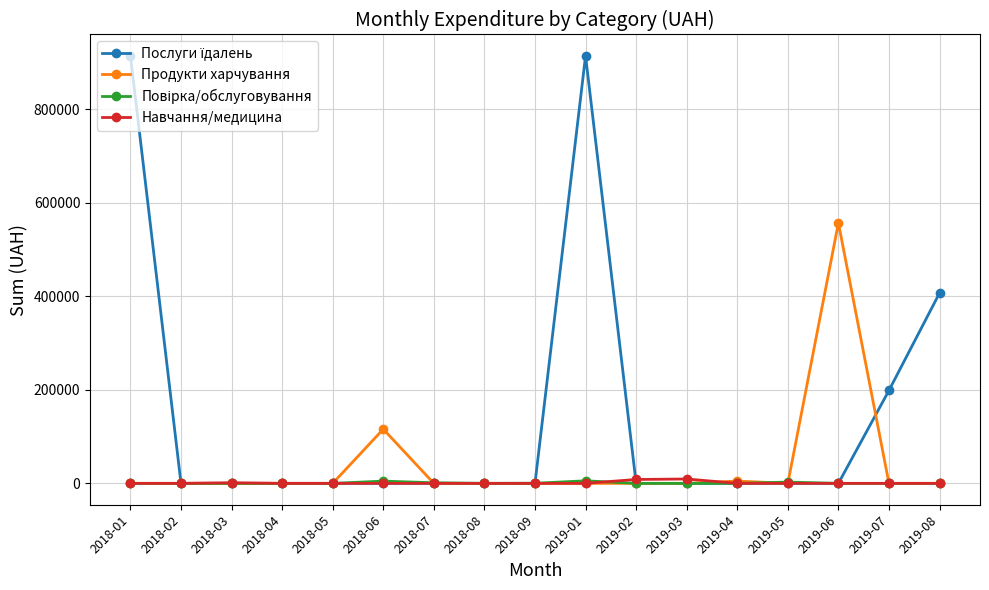

What is the total value across all series at 2019-06?

557289.5